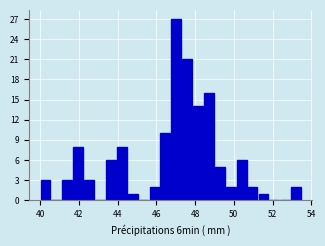

Around what value on the x-axis is the tallest bar? Give the approximate position of its centre, as read against the axis.

47.0